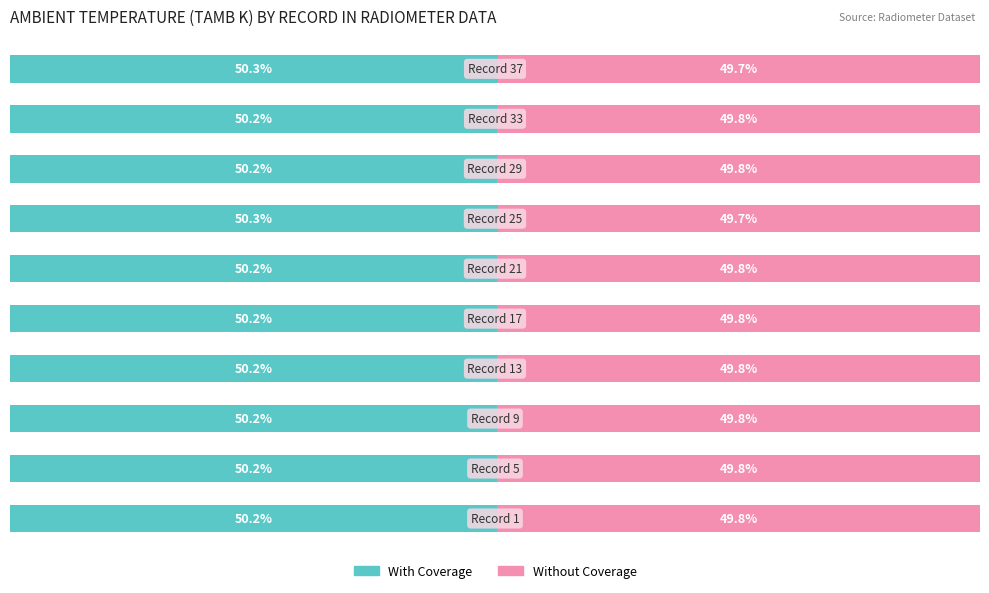

How many data points does each series have?

10